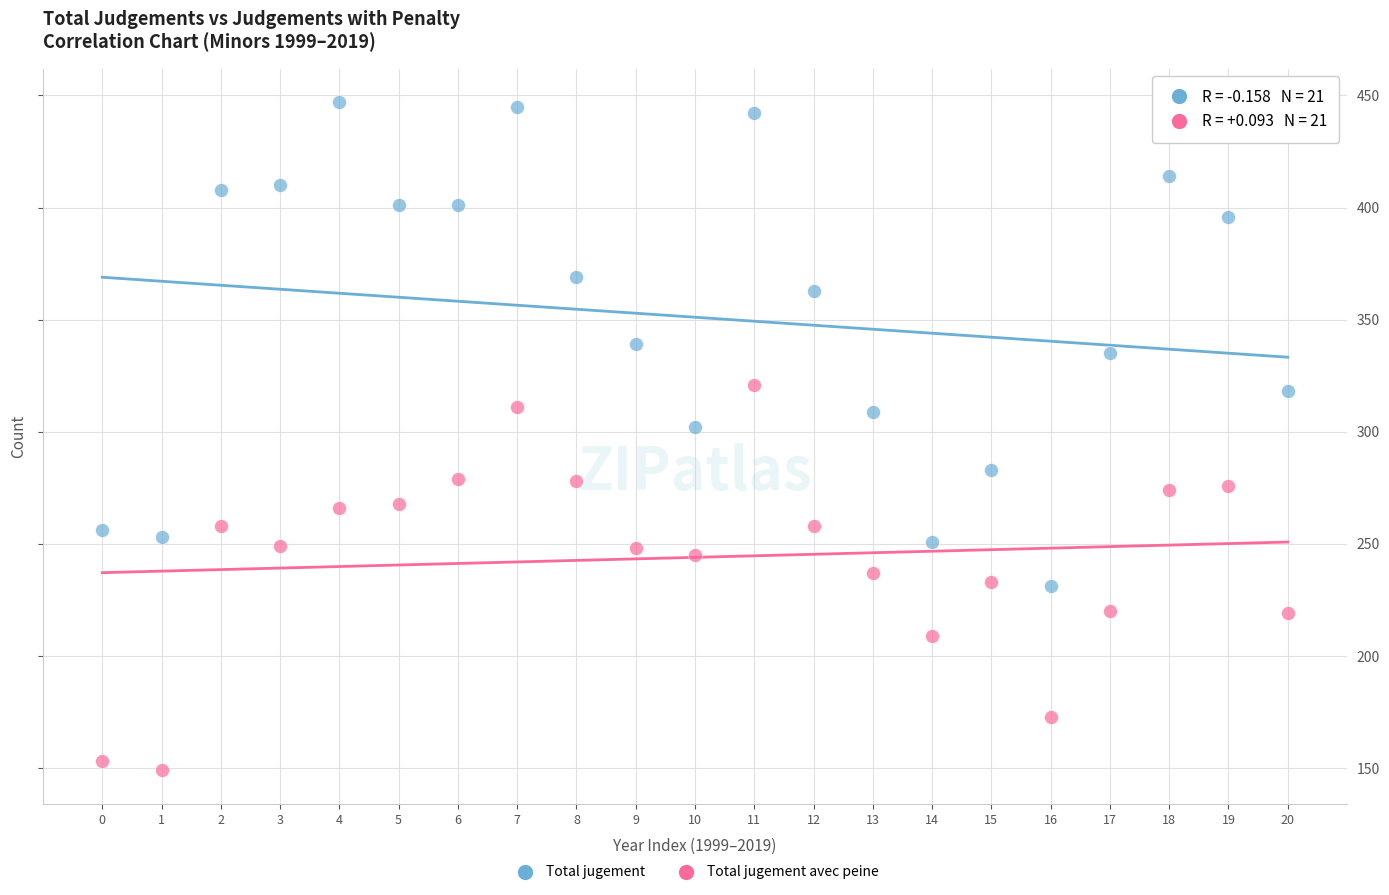

Which series reaches the maximum Y coordinate?

Total jugement